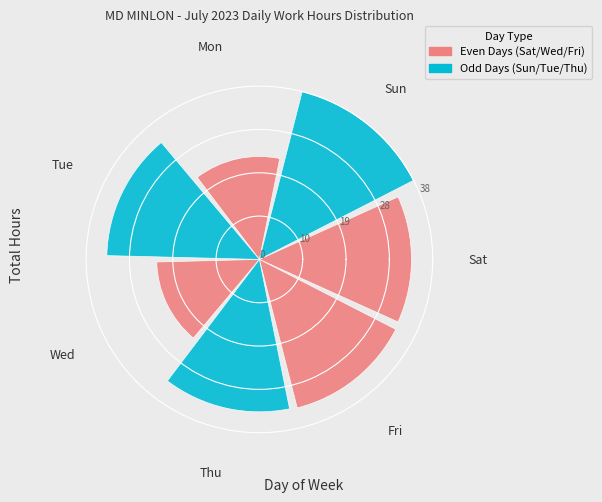

Combined, do Fri and Sun account for over 50%?

No